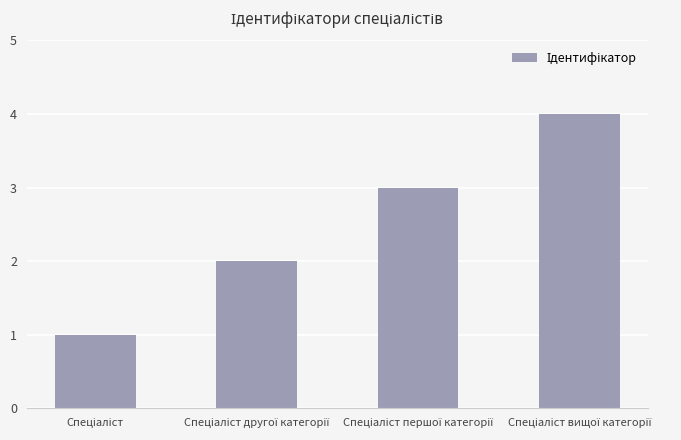

What is the difference between the maximum and minimum values?

3